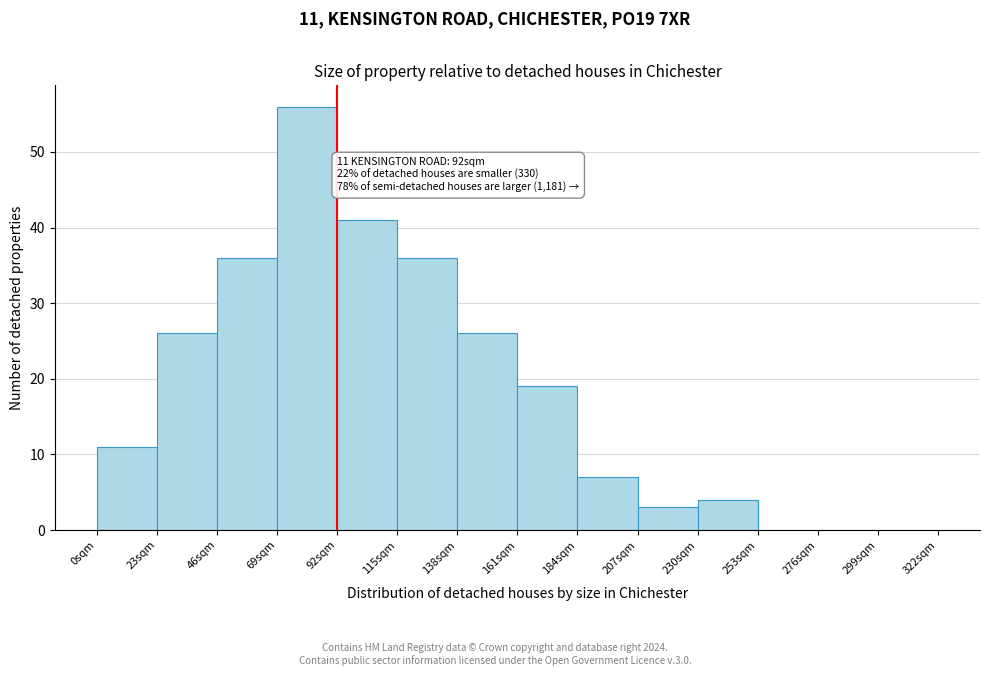

Which range on the x-axis has the tallest bar?

69 to 92